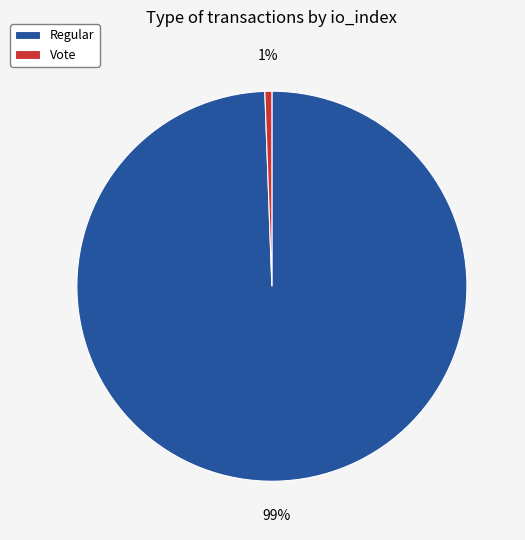

Is it true that Regular is 99% of the pie?

True